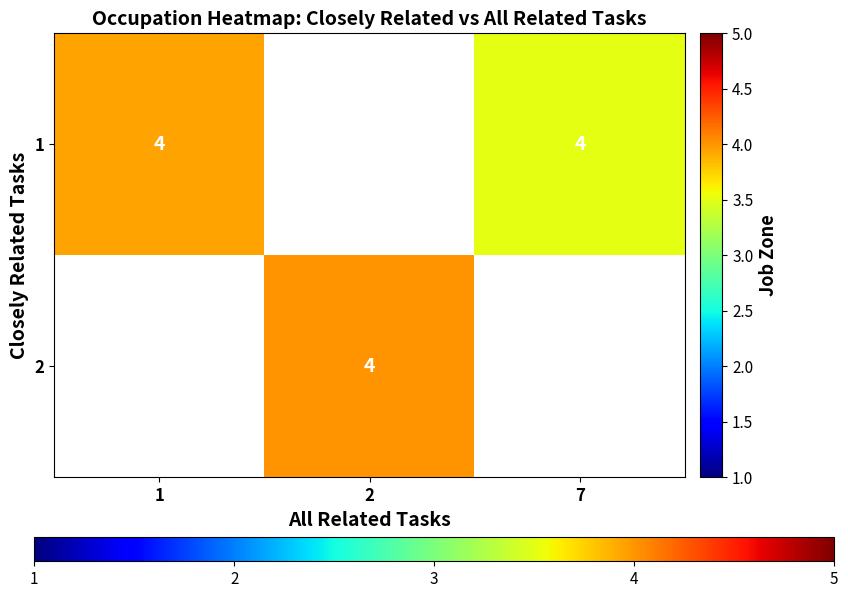

List the labels in order of 2 value, smallest first.

1, 2, 7